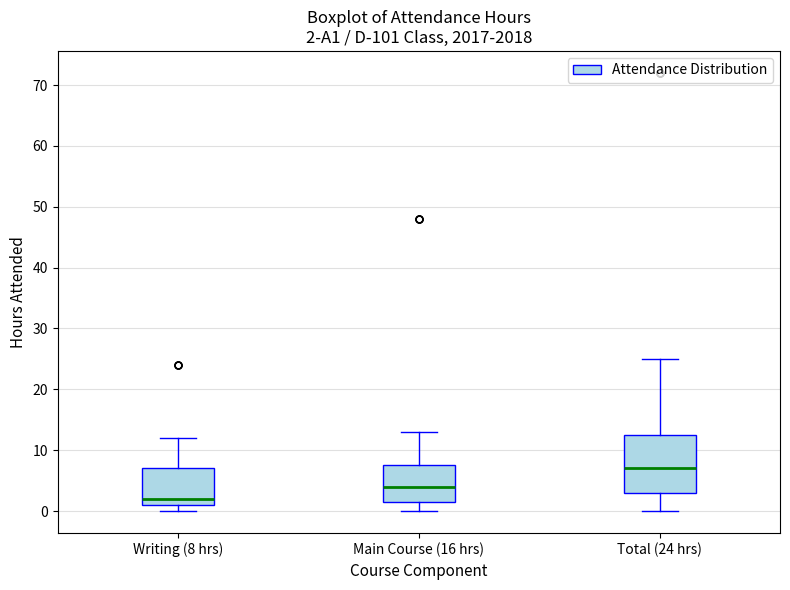

Which box is the tallest, from its lower edge to its upper edge?

Total (24 hrs)